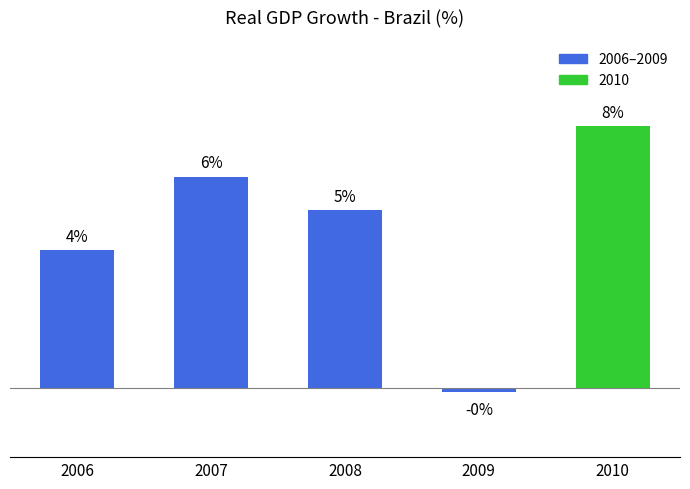

What is the difference between the maximum and minimum values?

7.7